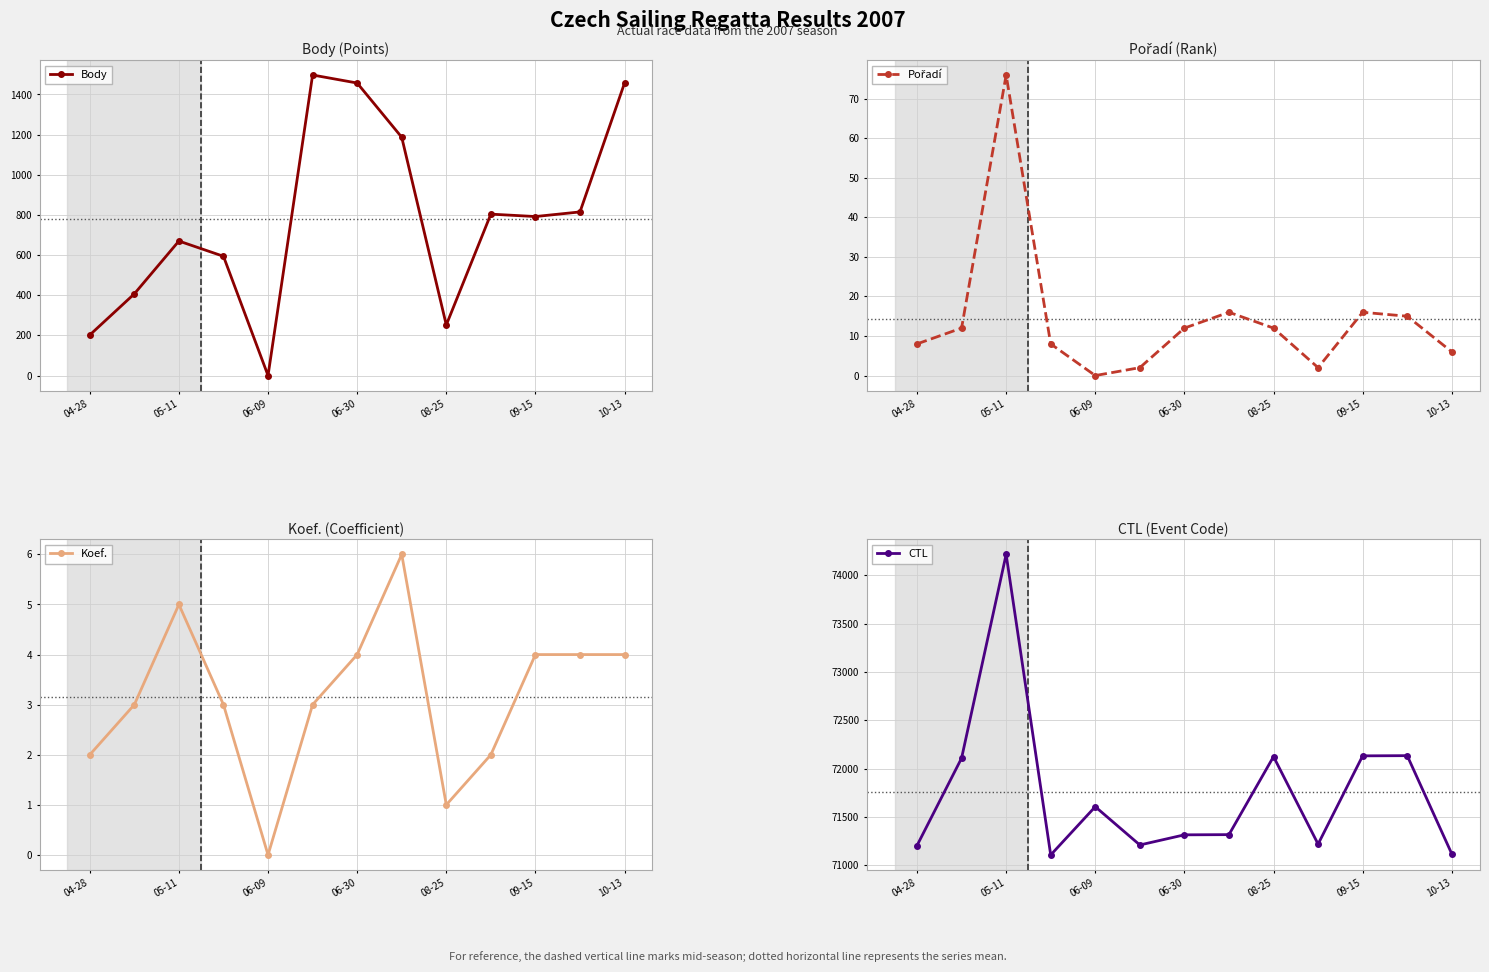

The value of Body at 10-13 is 1457. True or false?

True